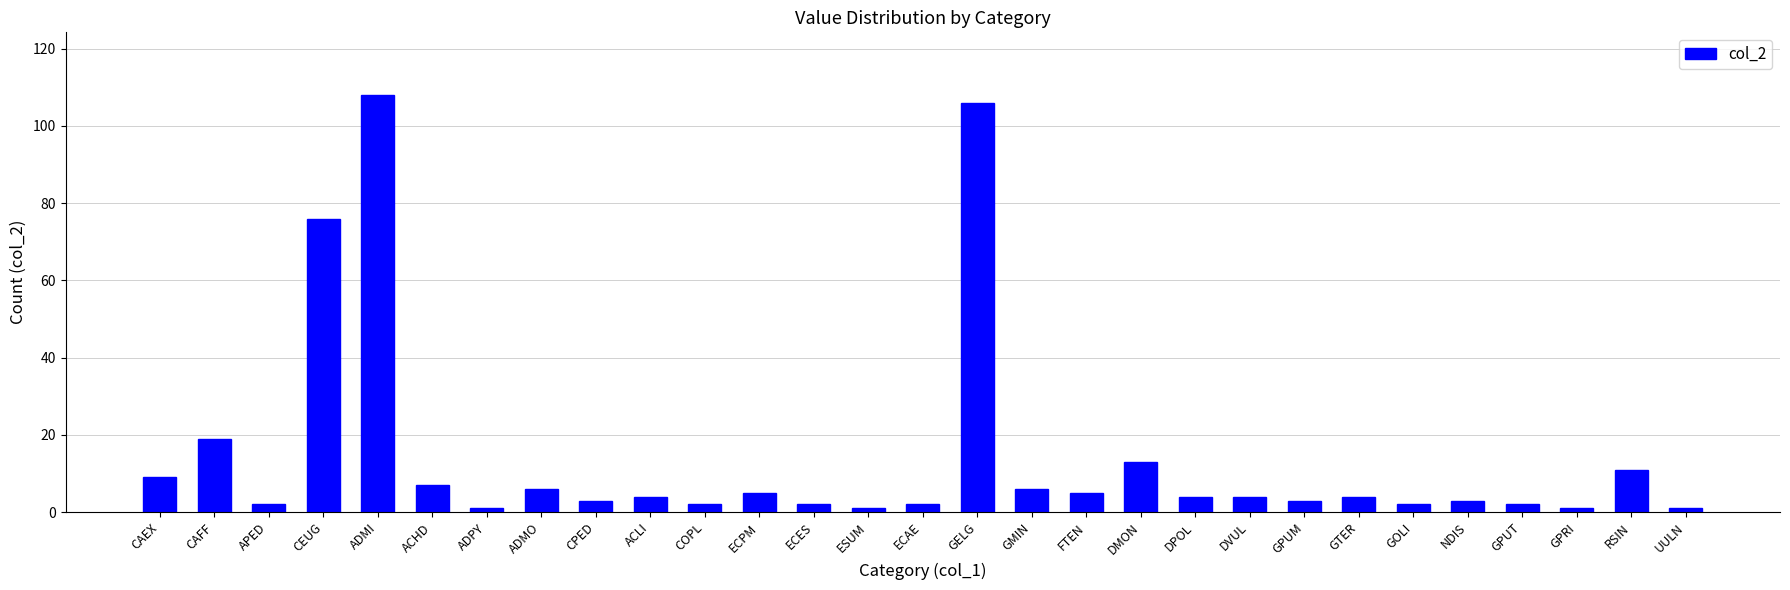

What value does the data have at DVUL?

4